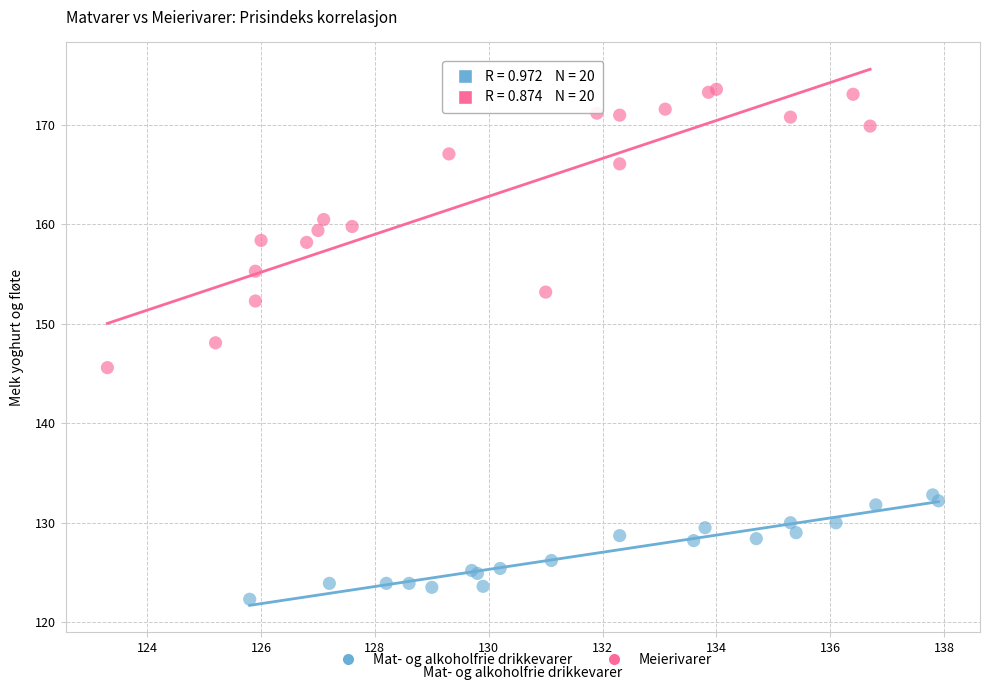

Which series reaches the minimum Y coordinate?

Mat- og alkoholfrie drikkevarer